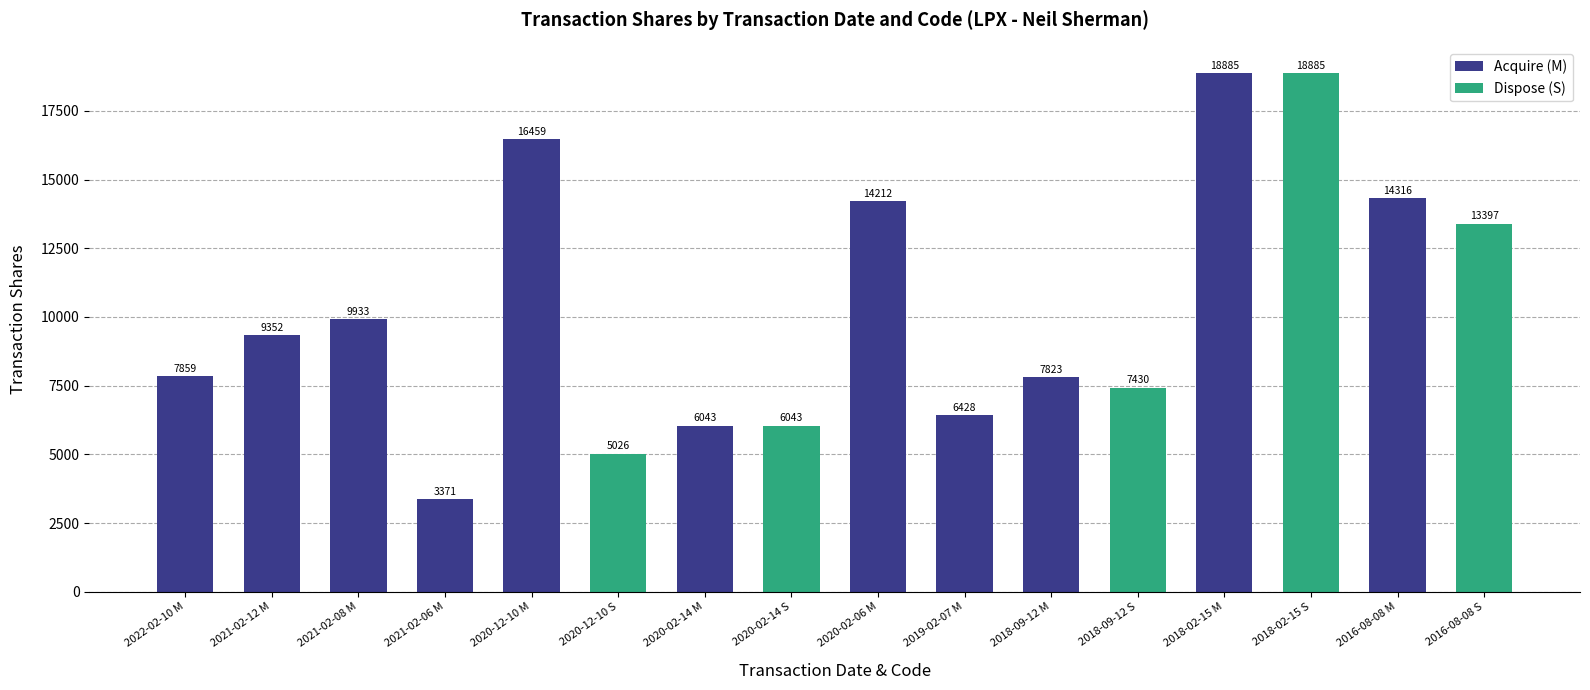

What is the maximum value shown in the chart?

18885